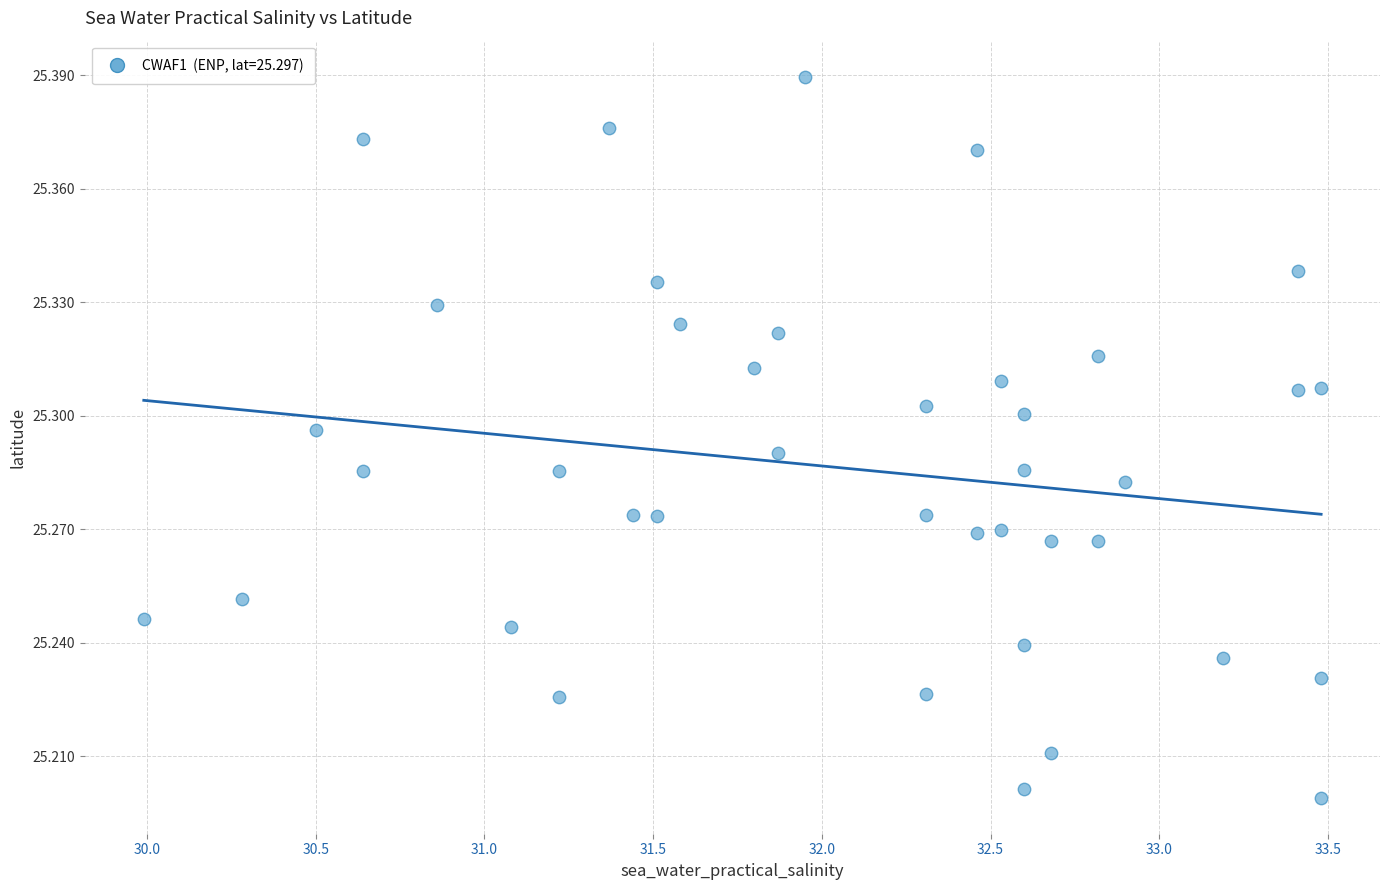

What is the range of X values (max minus min)?

3.5